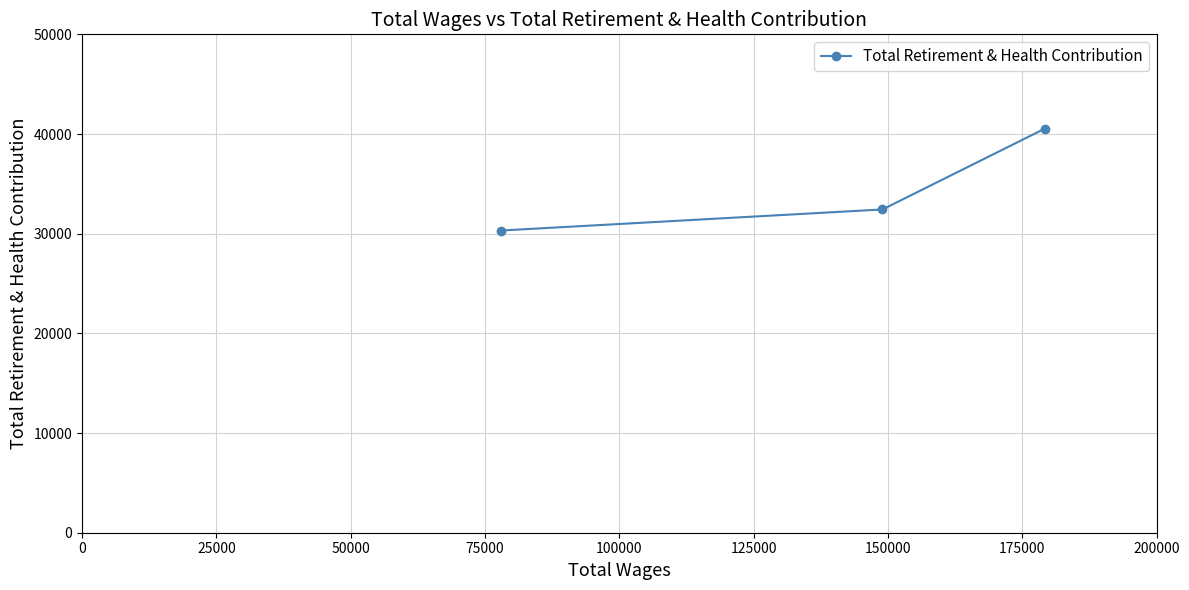

What is the minimum value shown in the chart?

30318